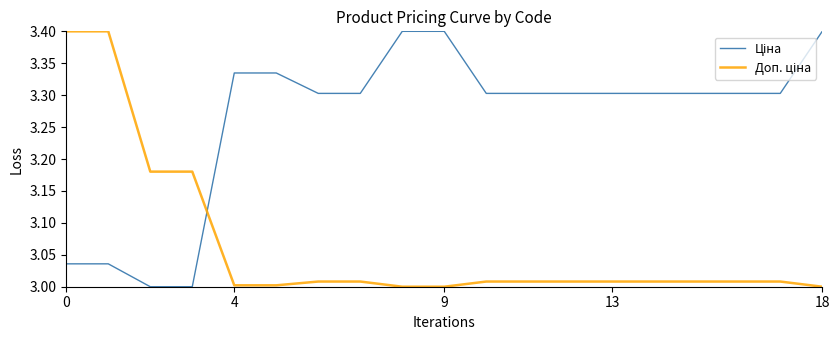

What is the maximum value shown in the chart?

3.4